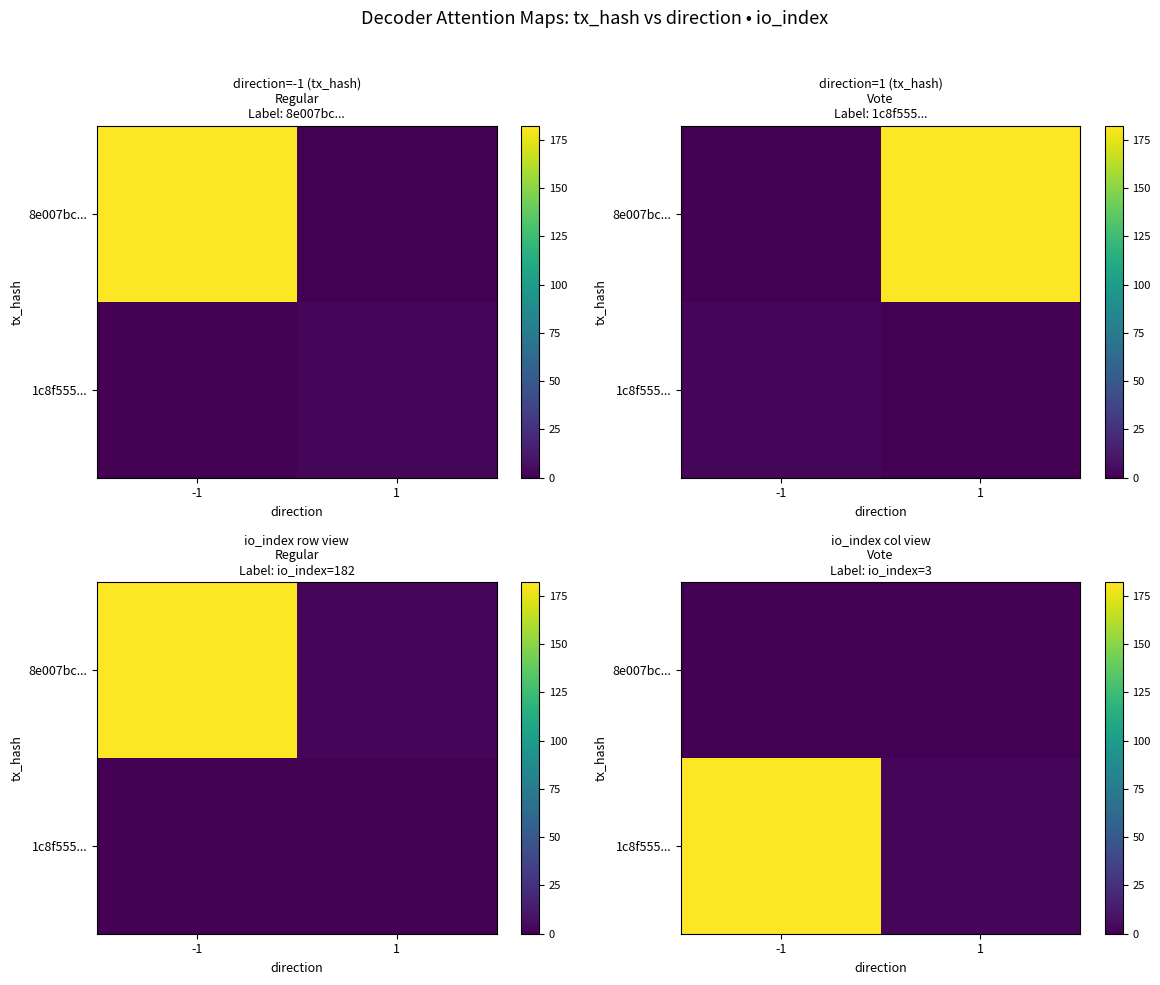

What is the greatest value displayed?

182